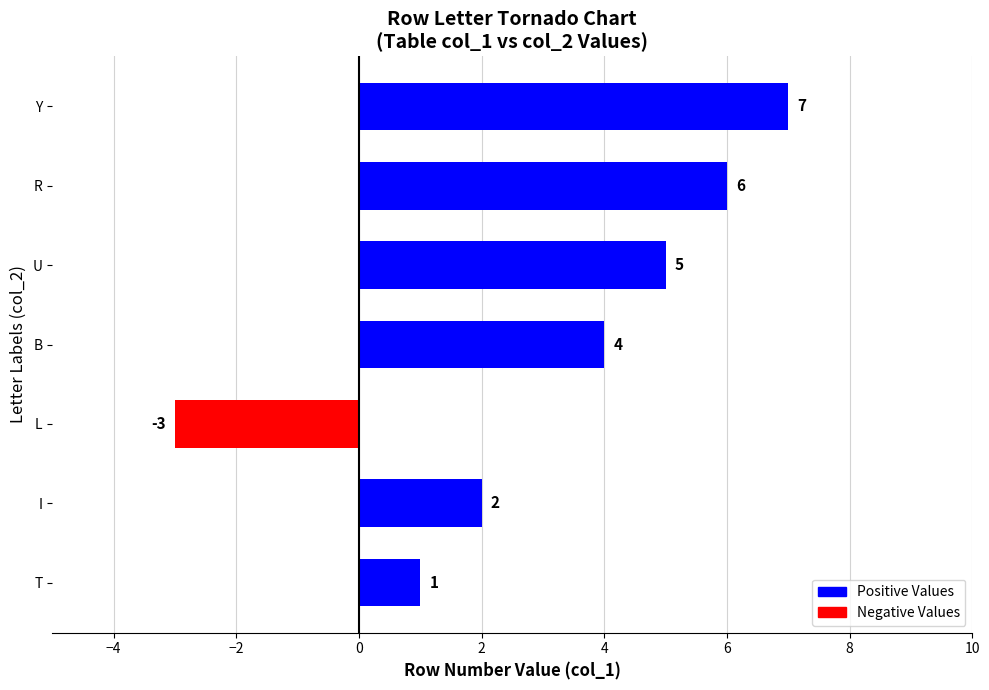

Where is the data nearest to the value 2?

I